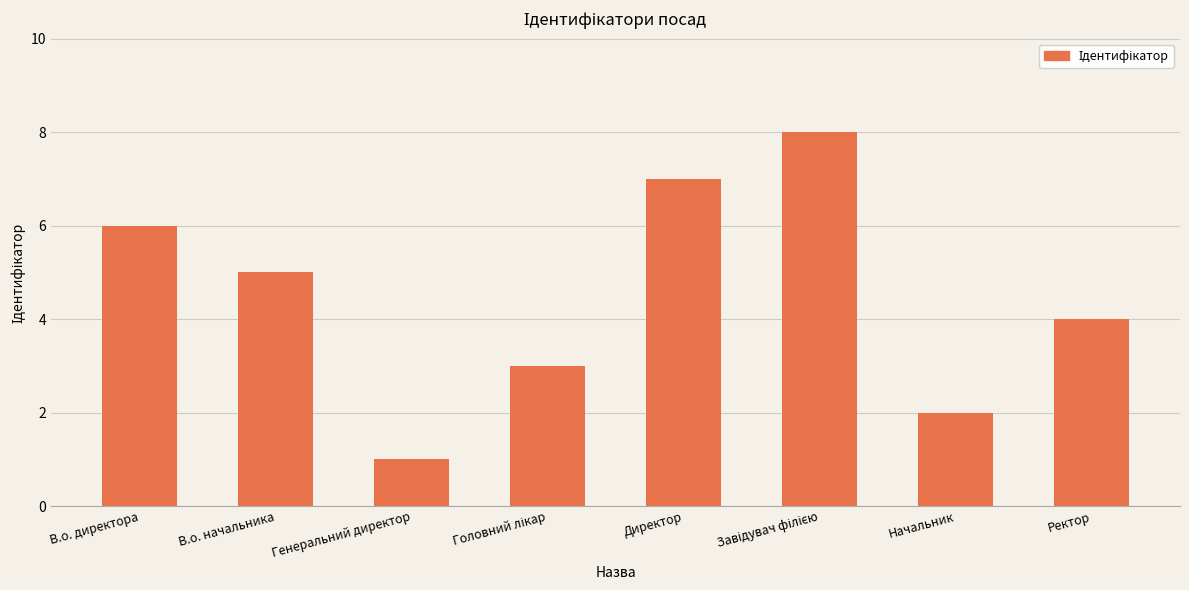

What is the value of the 1st bar from the left?

6